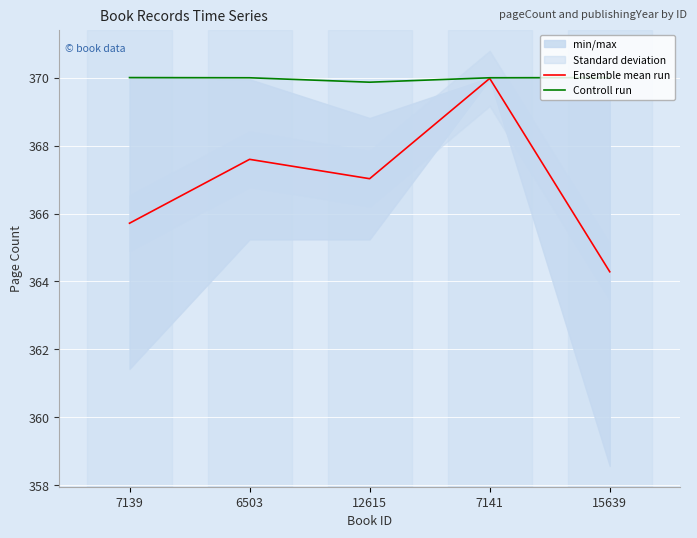

Which series has the widest spread of values?

Ensemble mean run